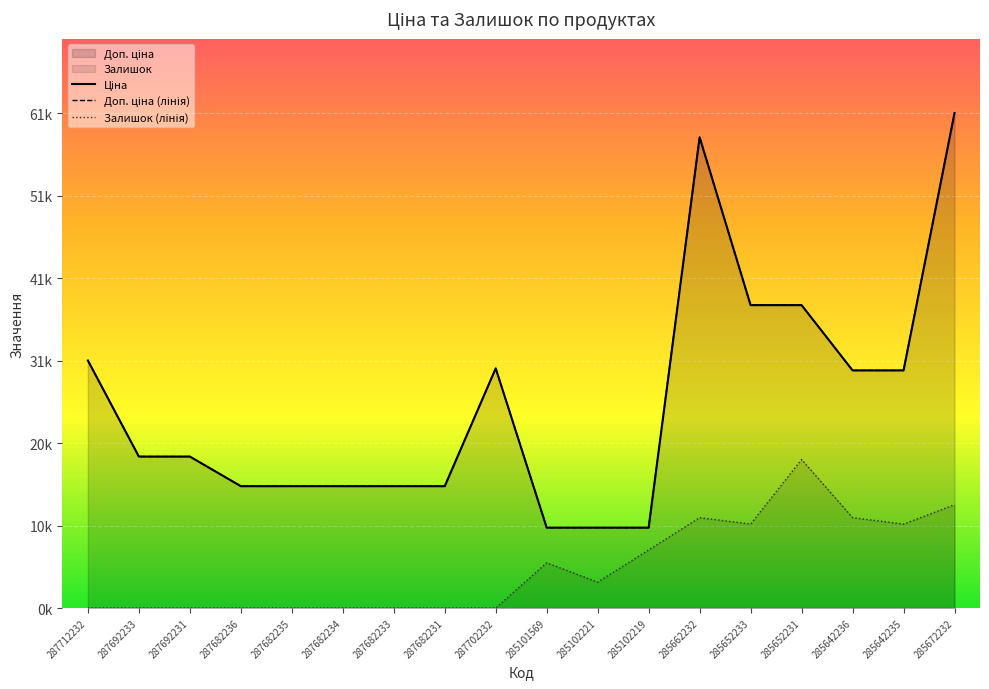

What position from the left is 285642235?

17